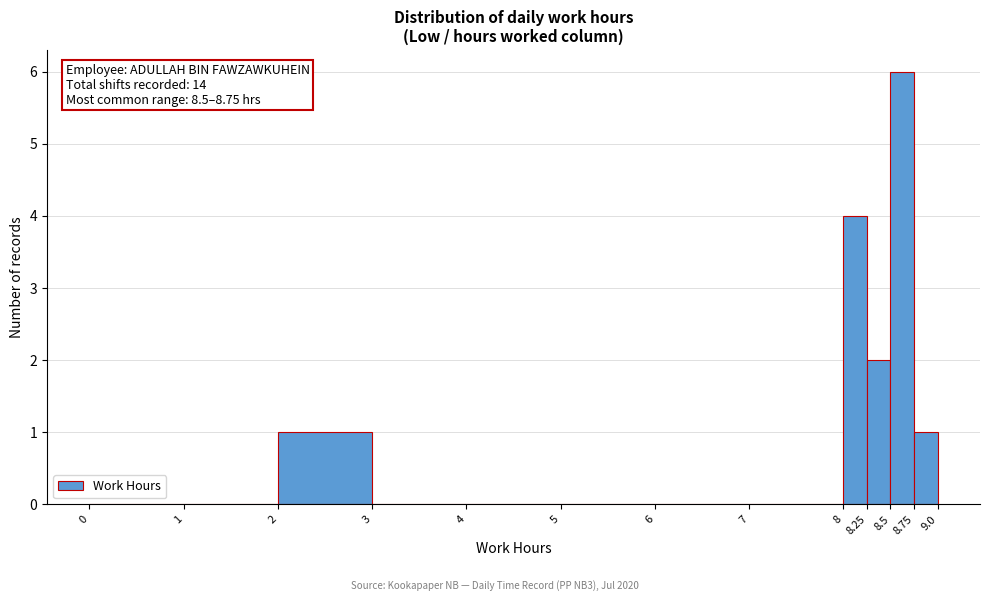

Which range on the x-axis has the tallest bar?

8.5 to 8.75